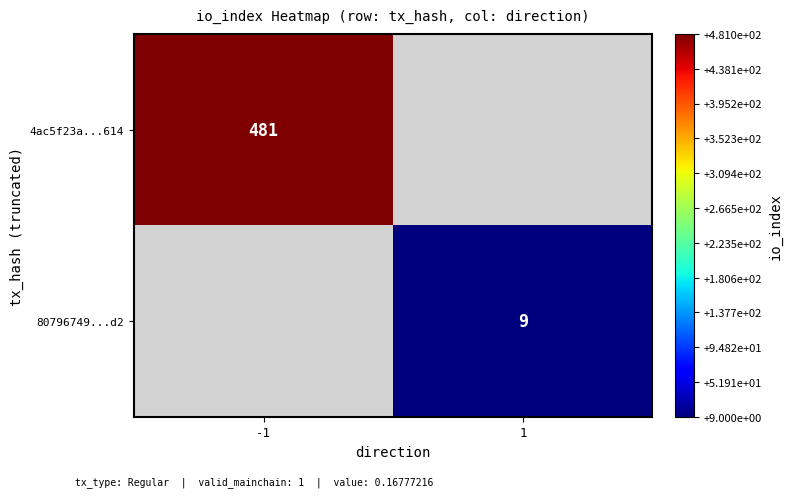

The value of 4ac5f23a...614 at -1 is 294. True or false?

False